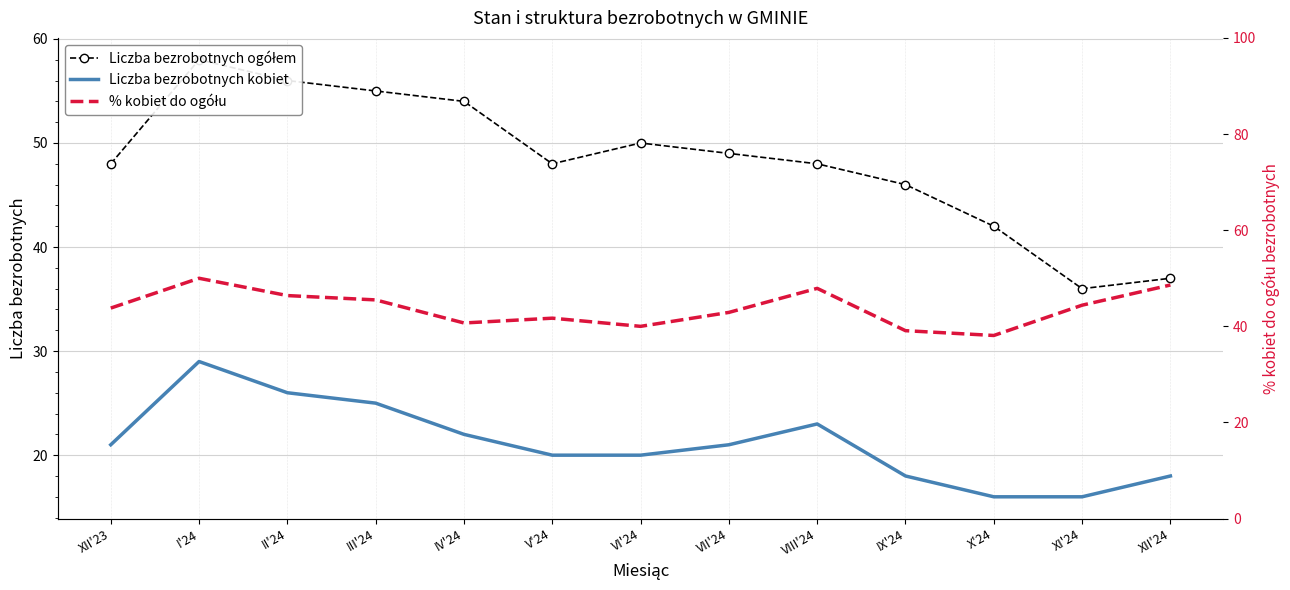

At V'24, list the series in order from smallest to largest.

Liczba bezrobotnych kobiet, % kobiet do ogółu, Liczba bezrobotnych ogółem